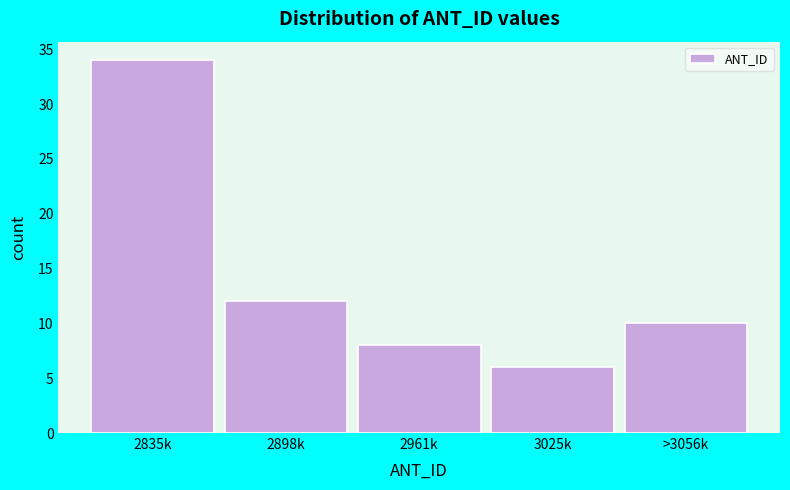

Reading left to right, list all the values displayed in this chart.

34	12	8	6	10